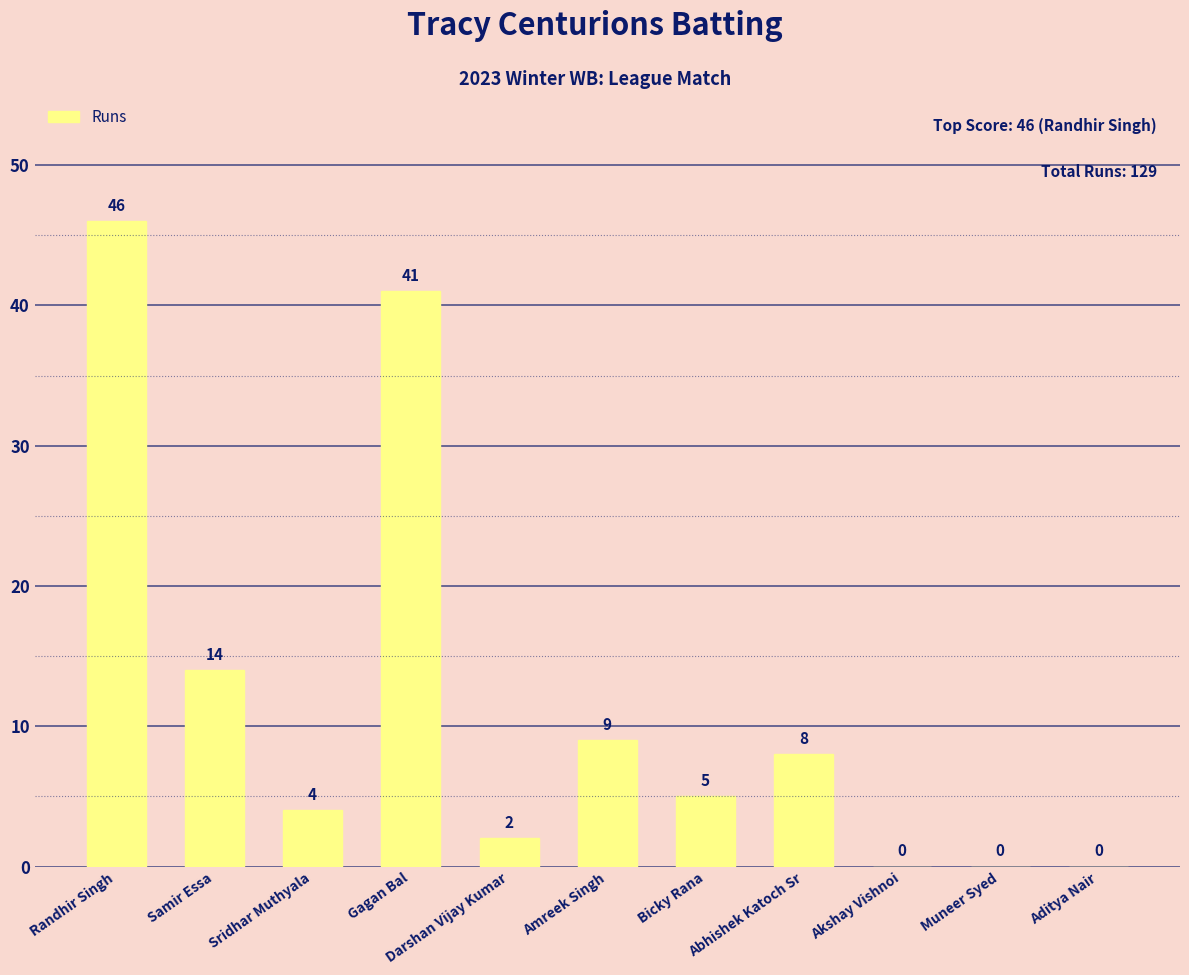

What is the average value?

12